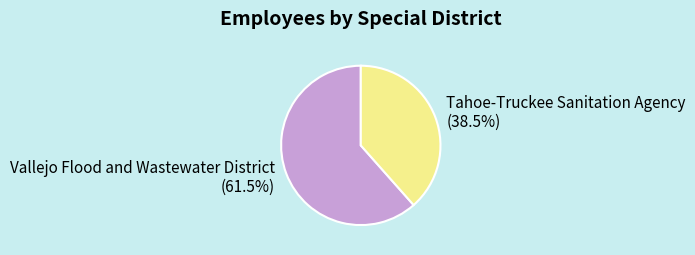

Which category has the smallest portion of the pie?

Tahoe-Truckee Sanitation Agency